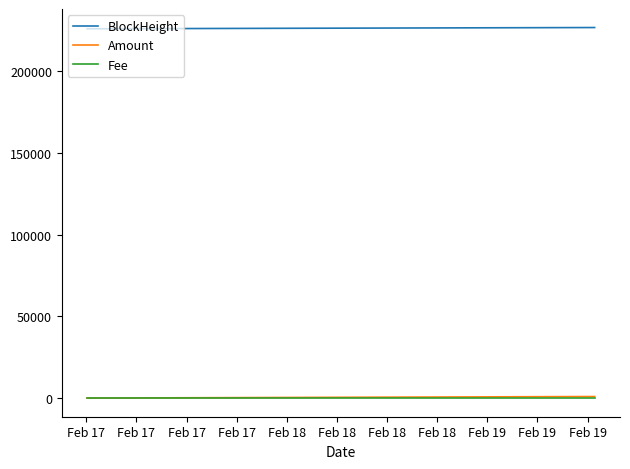

What is the sum of all Amount values?

2176.4